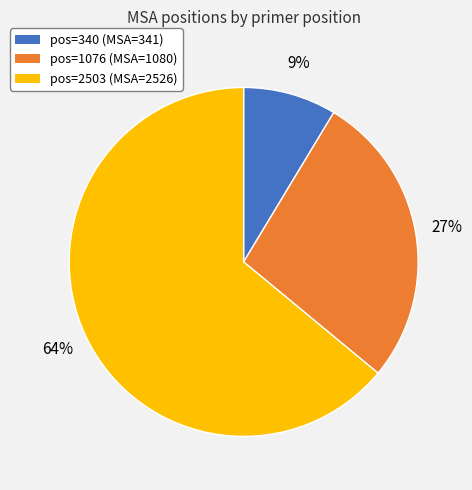

Is there any slice that represents more than half of the pie?

Yes